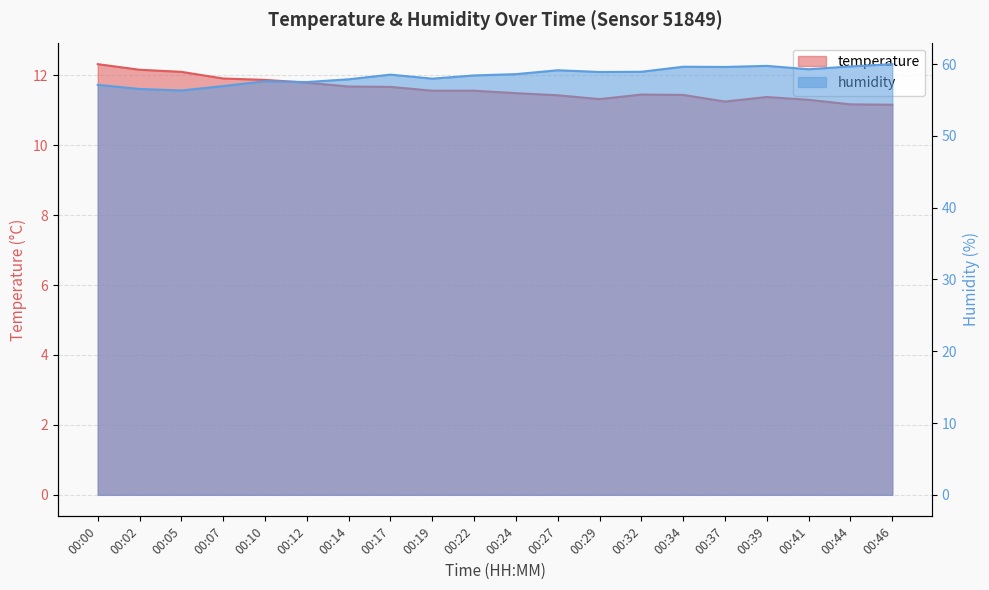

What is the difference between the temperature values at 00:27 and 00:44?

0.3